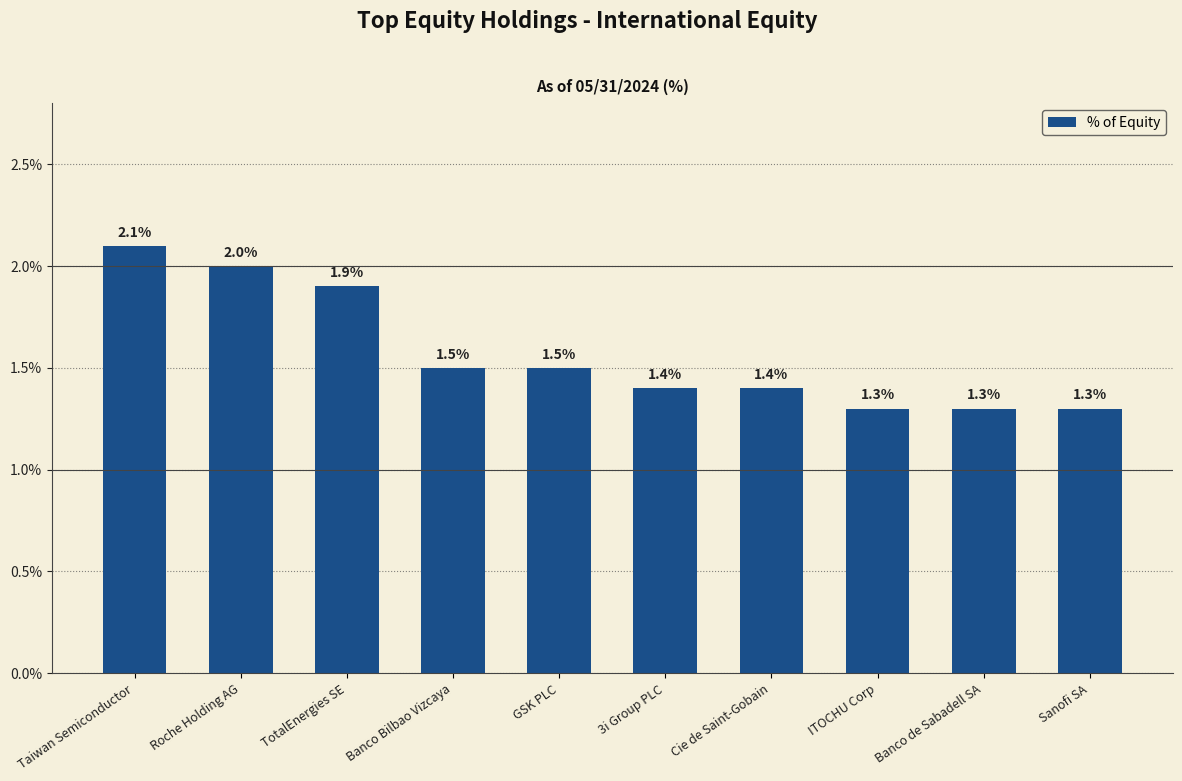

What is the label of the 9th bar from the right?

Roche Holding AG